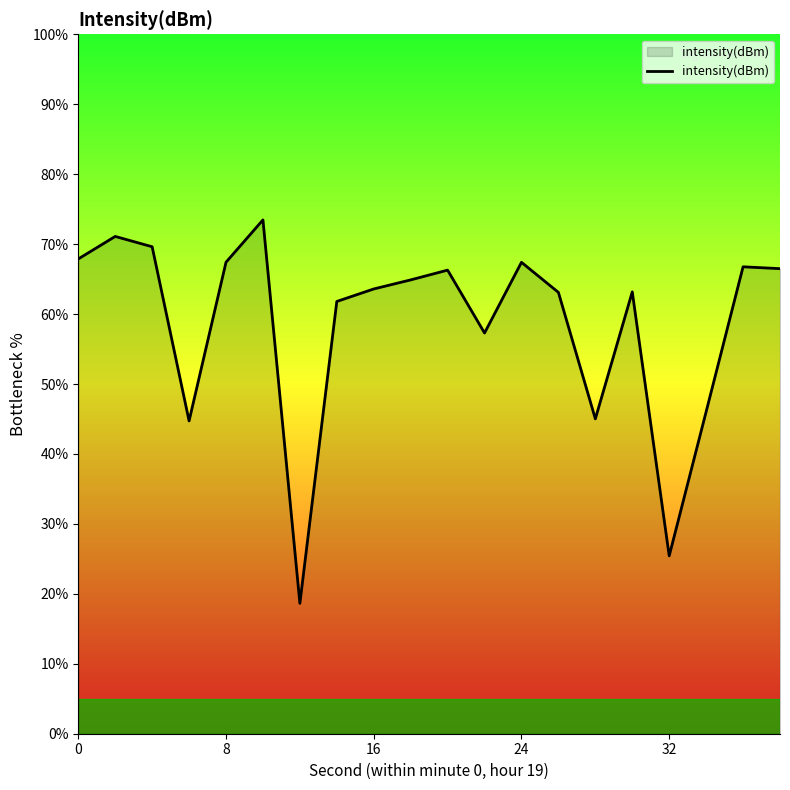

What is the smallest value displayed?

18.6